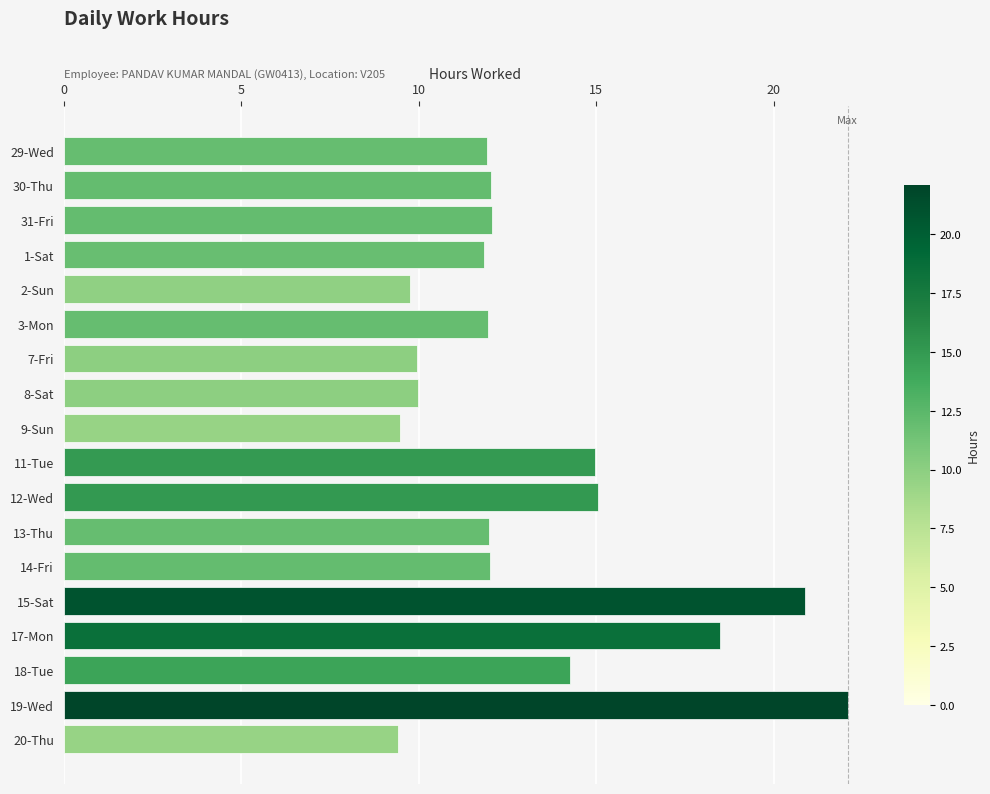

The chart shows a value of 15.4 at 2-Sun. True or false?

False